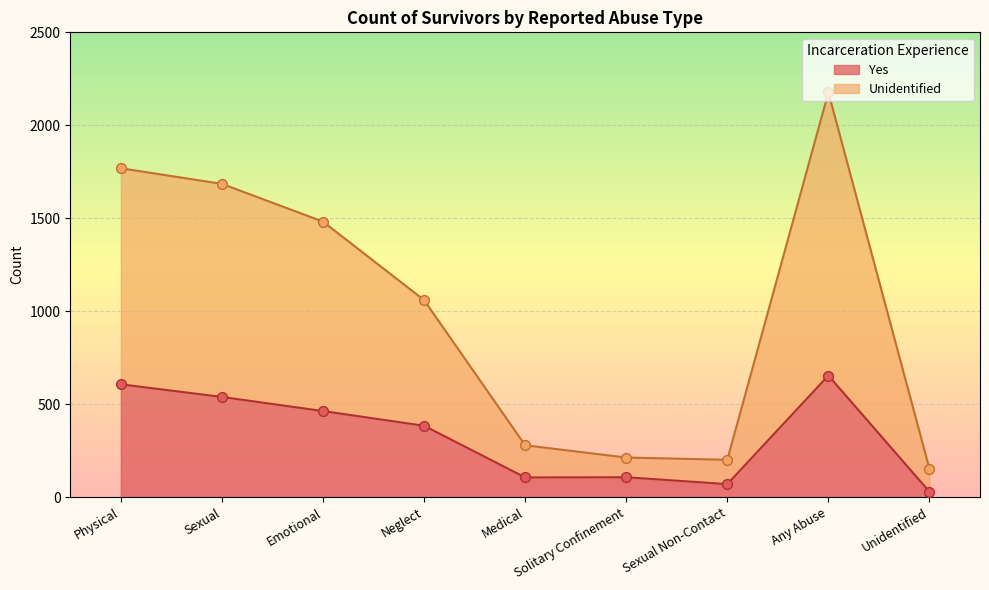

Which series has the largest total across all categories?

Unidentified